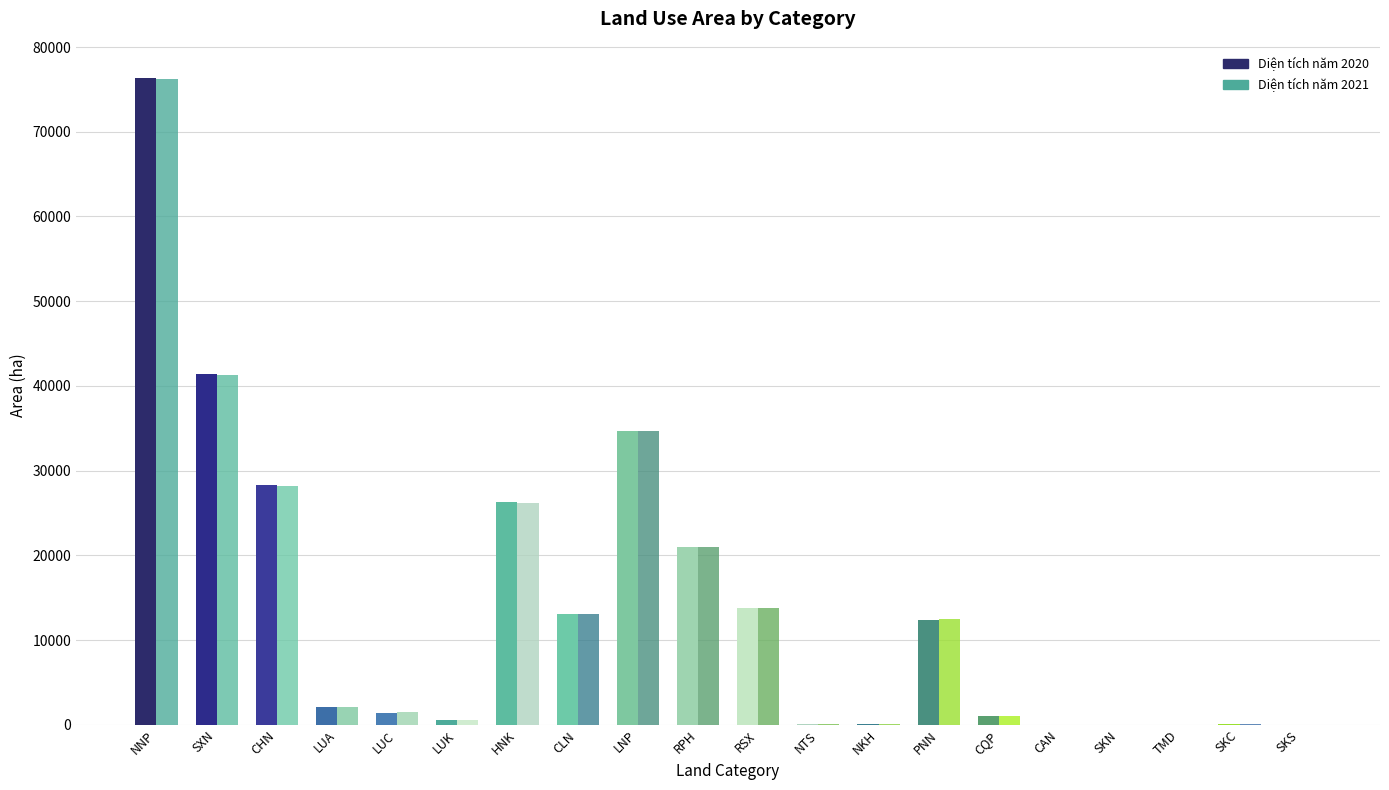

How many data points in Diện tích năm 2020 are above 2054?

10